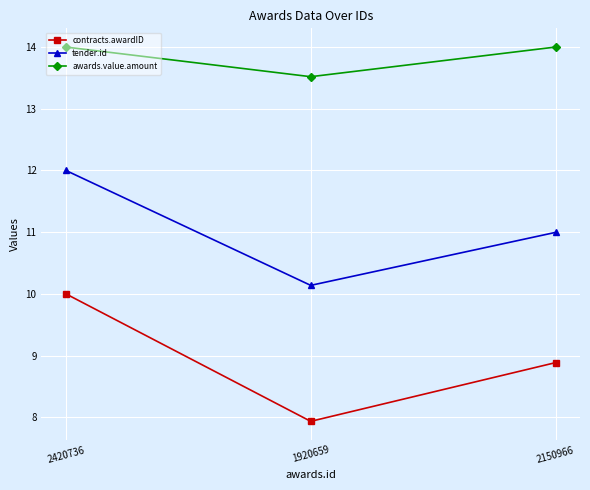

Which series has the widest spread of values?

contracts.awardID